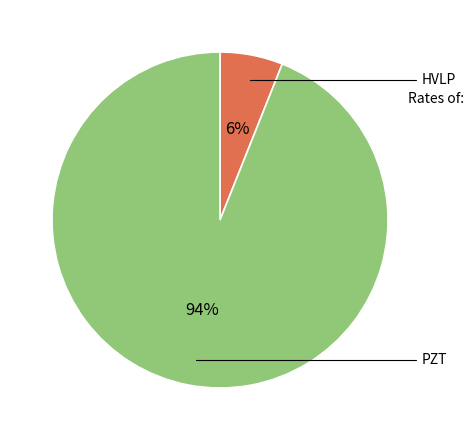

To the nearest percent, what is the average slice percentage?

50%